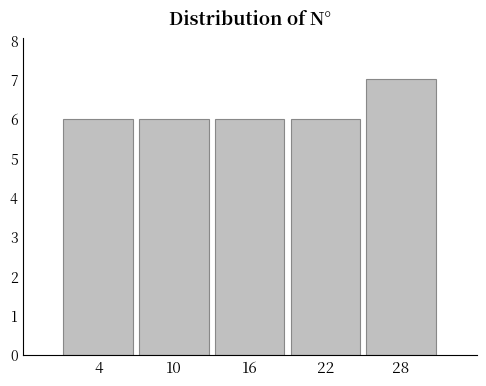

How tall is the bar that spans 13 to 19 on the x-axis? The values are not printed on the chart, so give them approximately, as read against the axis.

6